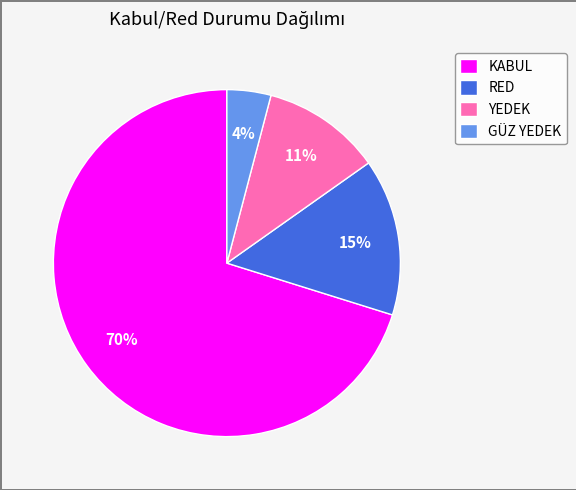

To the nearest percent, what is the difference between the largest and smallest slice percentages?

66%